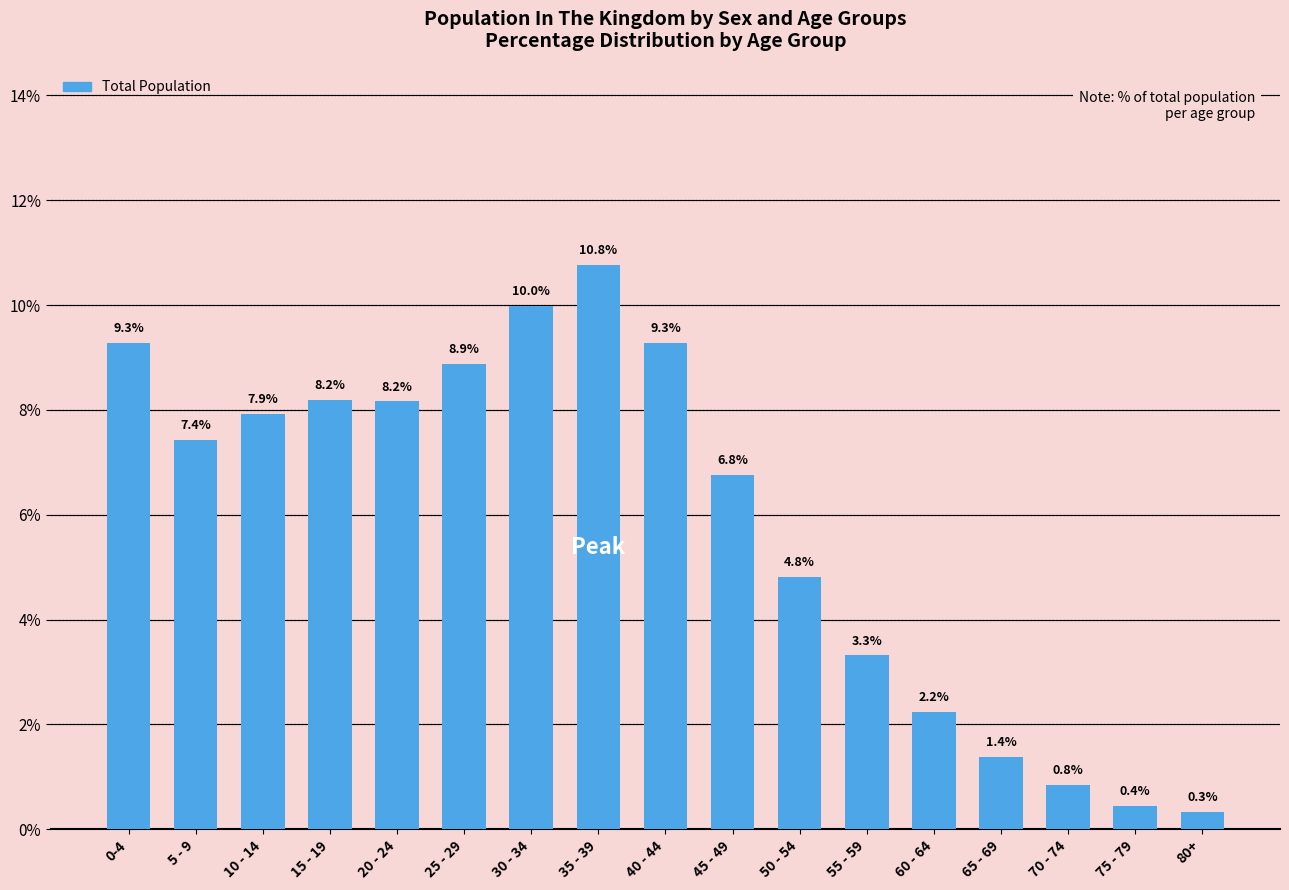

Does the chart contain any negative values?

No